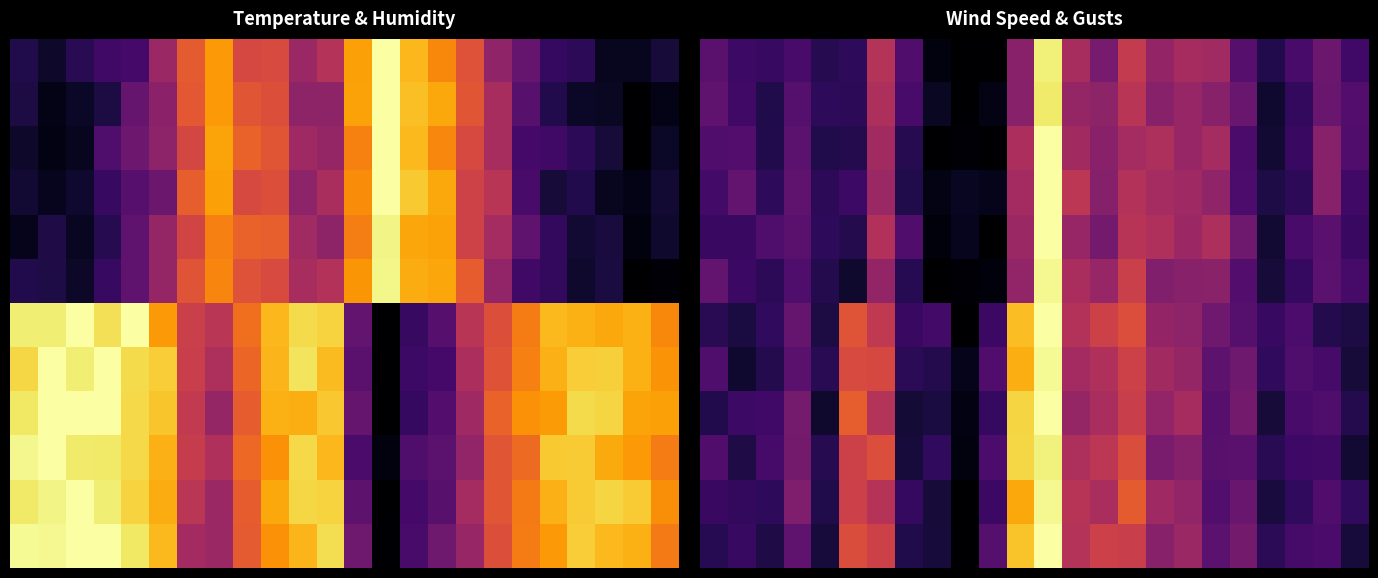

How many data points does each series have?

24